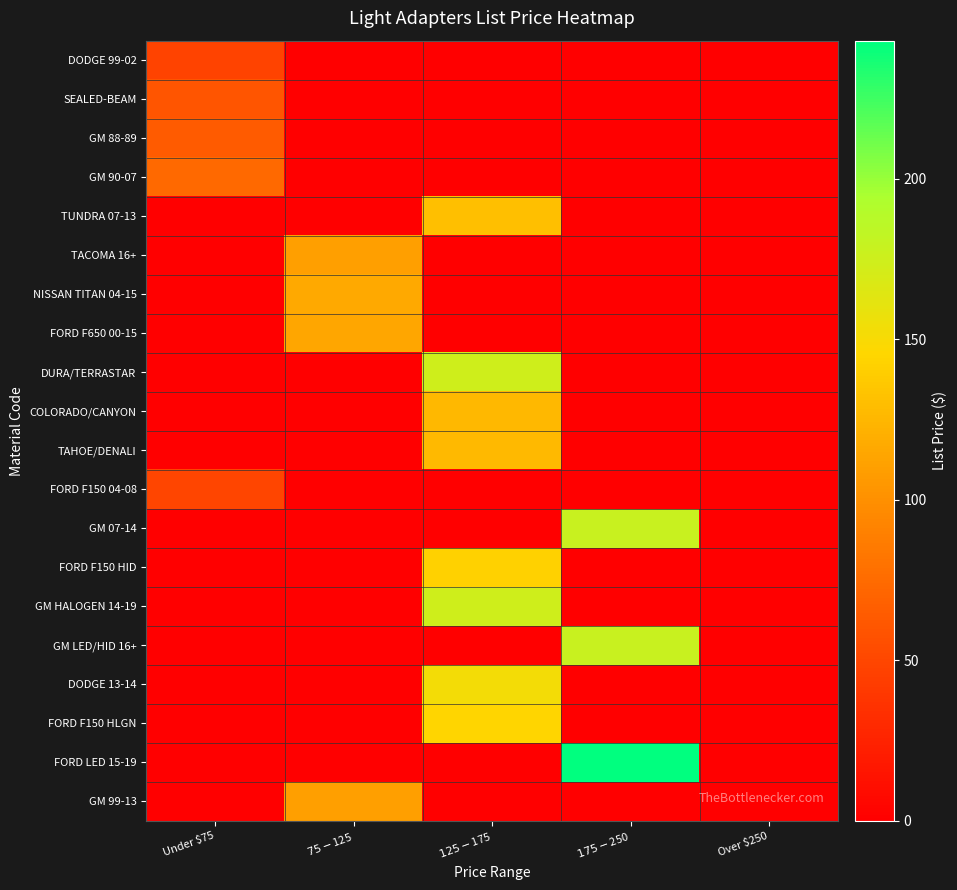

Reading left to right, list all the values displayed in this chart.

DODGE 99-02: Under $75=47.9	$75-$125=0.0	$125-$175=0.0	$175-$250=0.0	Over $250=0.0
SEALED-BEAM: Under $75=60.5	$75-$125=0.0	$125-$175=0.0	$175-$250=0.0	Over $250=0.0
GM 88-89: Under $75=64.0	$75-$125=0.0	$125-$175=0.0	$175-$250=0.0	Over $250=0.0
GM 90-07: Under $75=73.8	$75-$125=0.0	$125-$175=0.0	$175-$250=0.0	Over $250=0.0
TUNDRA 07-13: Under $75=0.0	$75-$125=0.0	$125-$175=130.8	$175-$250=0.0	Over $250=0.0
TACOMA 16+: Under $75=0.0	$75-$125=109.9	$125-$175=0.0	$175-$250=0.0	Over $250=0.0
NISSAN TITAN 04-15: Under $75=0.0	$75-$125=116.1	$125-$175=0.0	$175-$250=0.0	Over $250=0.0
FORD F650 00-15: Under $75=0.0	$75-$125=114.5	$125-$175=0.0	$175-$250=0.0	Over $250=0.0
DURA/TERRASTAR: Under $75=0.0	$75-$125=0.0	$125-$175=174.0	$175-$250=0.0	Over $250=0.0
COLORADO/CANYON: Under $75=0.0	$75-$125=0.0	$125-$175=125.7	$175-$250=0.0	Over $250=0.0
TAHOE/DENALI: Under $75=0.0	$75-$125=0.0	$125-$175=127.0	$175-$250=0.0	Over $250=0.0
FORD F150 04-08: Under $75=48.7	$75-$125=0.0	$125-$175=0.0	$175-$250=0.0	Over $250=0.0
GM 07-14: Under $75=0.0	$75-$125=0.0	$125-$175=0.0	$175-$250=178.3	Over $250=0.0
FORD F150 HID: Under $75=0.0	$75-$125=0.0	$125-$175=142.2	$175-$250=0.0	Over $250=0.0
GM HALOGEN 14-19: Under $75=0.0	$75-$125=0.0	$125-$175=174.0	$175-$250=0.0	Over $250=0.0
GM LED/HID 16+: Under $75=0.0	$75-$125=0.0	$125-$175=0.0	$175-$250=178.3	Over $250=0.0
DODGE 13-14: Under $75=0.0	$75-$125=0.0	$125-$175=152.5	$175-$250=0.0	Over $250=0.0
FORD F150 HLGN: Under $75=0.0	$75-$125=0.0	$125-$175=145.0	$175-$250=0.0	Over $250=0.0
FORD LED 15-19: Under $75=0.0	$75-$125=0.0	$125-$175=0.0	$175-$250=243.1	Over $250=0.0
GM 99-13: Under $75=0.0	$75-$125=109.9	$125-$175=0.0	$175-$250=0.0	Over $250=0.0